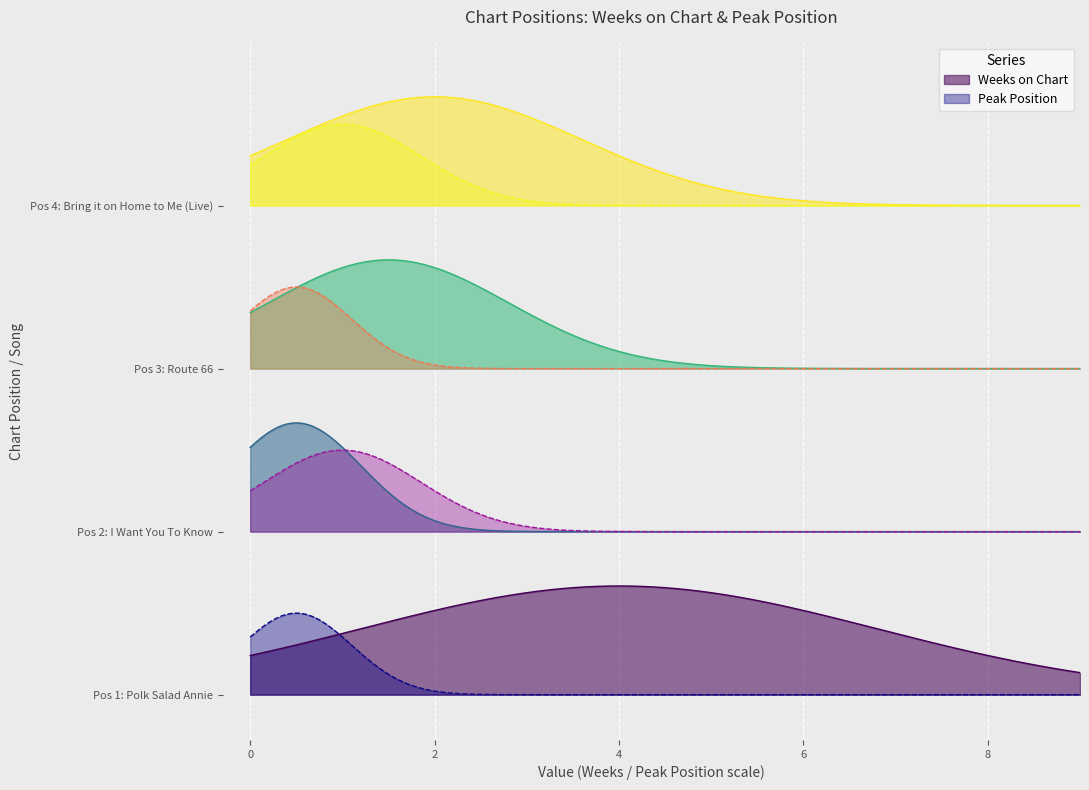

Which series has the widest spread of values?

Weeks on Chart